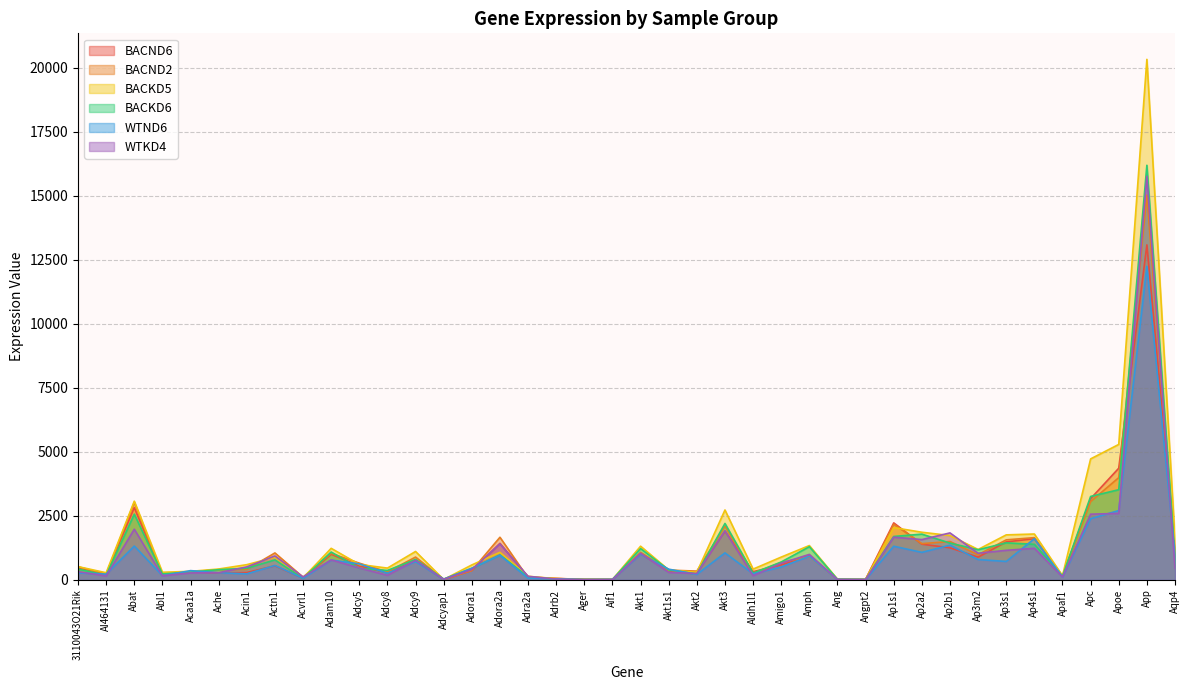

Reading left to right, extract all data points from this chart.

BACND6: 3110043O21Rik=479	AI464131=228	Abat=2820	Abl1=213	Acaa1a=315	Ache=274	Acin1=286	Actn1=548	Acvrl1=64	Adam10=1001	Adcy5=542	Adcy8=276	Adcy9=752	Adcyap1=9	Adora1=365	Adora2a=1426	Adra2a=112	Adrb2=54	Ager=13	Aif1=20	Akt1=1017	Akt1s1=356	Akt2=283	Akt3=1903	Aldh1l1=320	Amigo1=579	Amph=942	Ang=23	Angpt2=21	Ap1s1=2224	Ap2a2=1392	Ap2b1=1252	Ap3m2=886	Ap3s1=1482	Ap4s1=1607	Apaf1=140	Apc=3171	Apoe=4359	App=13080	Aqp4=1195
BACND2: 3110043O21Rik=514	AI464131=212	Abat=3027	Abl1=183	Acaa1a=315	Ache=397	Acin1=409	Actn1=1051	Acvrl1=105	Adam10=1035	Adcy5=652	Adcy8=311	Adcy9=889	Adcyap1=17	Adora1=364	Adora2a=1663	Adra2a=74	Adrb2=54	Ager=19	Aif1=10	Akt1=1073	Akt1s1=379	Akt2=342	Akt3=2097	Aldh1l1=256	Amigo1=679	Amph=910	Ang=17	Angpt2=9	Ap1s1=2172	Ap2a2=1414	Ap2b1=1497	Ap3m2=981	Ap3s1=1562	Ap4s1=1648	Apaf1=149	Apc=3056	Apoe=3991	App=15026	Aqp4=844
BACKD5: 3110043O21Rik=517	AI464131=277	Abat=3072	Abl1=297	Acaa1a=331	Ache=423	Acin1=593	Actn1=881	Acvrl1=76	Adam10=1231	Adcy5=601	Adcy8=459	Adcy9=1108	Adcyap1=13	Adora1=582	Adora2a=1074	Adra2a=138	Adrb2=46	Ager=18	Aif1=12	Akt1=1314	Akt1s1=387	Akt2=293	Akt3=2728	Aldh1l1=419	Amigo1=889	Amph=1339	Ang=23	Angpt2=17	Ap1s1=2040	Ap2a2=1859	Ap2b1=1730	Ap3m2=1186	Ap3s1=1756	Ap4s1=1790	Apaf1=159	Apc=4723	Apoe=5288	App=20324	Aqp4=1584
BACKD6: 3110043O21Rik=420	AI464131=179	Abat=2565	Abl1=233	Acaa1a=302	Ache=397	Acin1=453	Actn1=779	Acvrl1=60	Adam10=1086	Adcy5=449	Adcy8=368	Adcy9=797	Adcyap1=32	Adora1=448	Adora2a=970	Adra2a=119	Adrb2=22	Ager=13	Aif1=14	Akt1=1221	Akt1s1=388	Akt2=230	Akt3=2202	Aldh1l1=262	Amigo1=697	Amph=1295	Ang=20	Angpt2=11	Ap1s1=1694	Ap2a2=1785	Ap2b1=1435	Ap3m2=1175	Ap3s1=1445	Ap4s1=1388	Apaf1=142	Apc=3257	Apoe=3520	App=16188	Aqp4=861
WTND6: 3110043O21Rik=273	AI464131=223	Abat=1320	Abl1=163	Acaa1a=360	Ache=278	Acin1=234	Actn1=562	Acvrl1=60	Adam10=773	Adcy5=623	Adcy8=260	Adcy9=713	Adcyap1=17	Adora1=453	Adora2a=959	Adra2a=63	Adrb2=37	Ager=8	Aif1=12	Akt1=1001	Akt1s1=417	Akt2=211	Akt3=1053	Aldh1l1=236	Amigo1=502	Amph=925	Ang=12	Angpt2=12	Ap1s1=1313	Ap2a2=1073	Ap2b1=1354	Ap3m2=794	Ap3s1=718	Ap4s1=1608	Apaf1=107	Apc=2388	Apoe=2706	App=12241	Aqp4=942
WTKD4: 3110043O21Rik=321	AI464131=152	Abat=1978	Abl1=157	Acaa1a=271	Ache=280	Acin1=506	Actn1=932	Acvrl1=112	Adam10=779	Adcy5=465	Adcy8=176	Adcy9=763	Adcyap1=24	Adora1=401	Adora2a=1403	Adra2a=138	Adrb2=28	Ager=10	Aif1=10	Akt1=1037	Akt1s1=291	Akt2=248	Akt3=1913	Aldh1l1=160	Amigo1=648	Amph=994	Ang=14	Angpt2=7	Ap1s1=1667	Ap2a2=1572	Ap2b1=1833	Ap3m2=1038	Ap3s1=1153	Ap4s1=1232	Apaf1=113	Apc=2564	Apoe=2596	App=15759	Aqp4=449